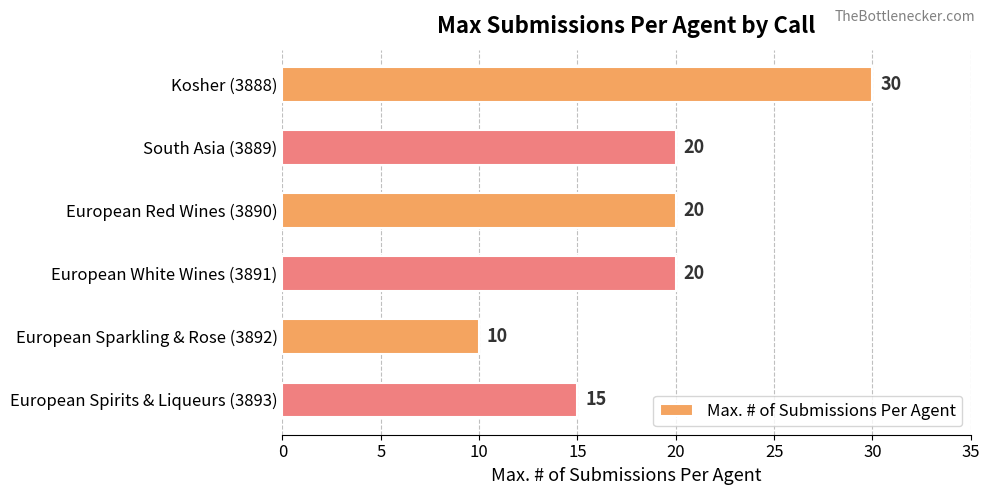

What is the difference between the maximum and minimum values?

20